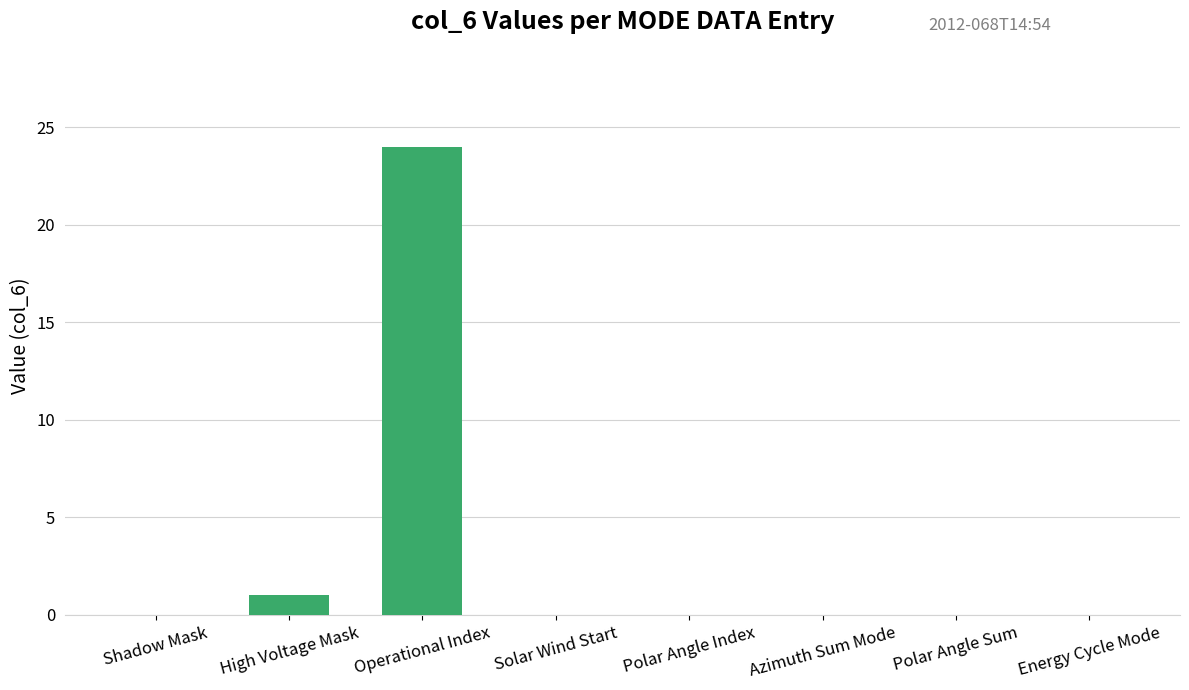

The chart shows a value of 8 at Shadow Mask. True or false?

False